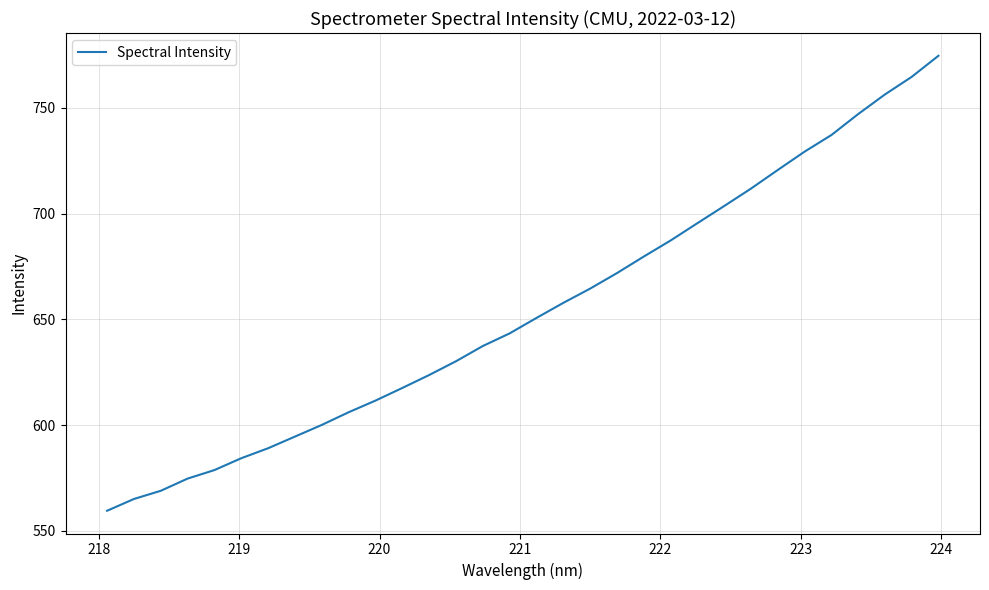

What is the difference between the maximum and minimum values?

215.1